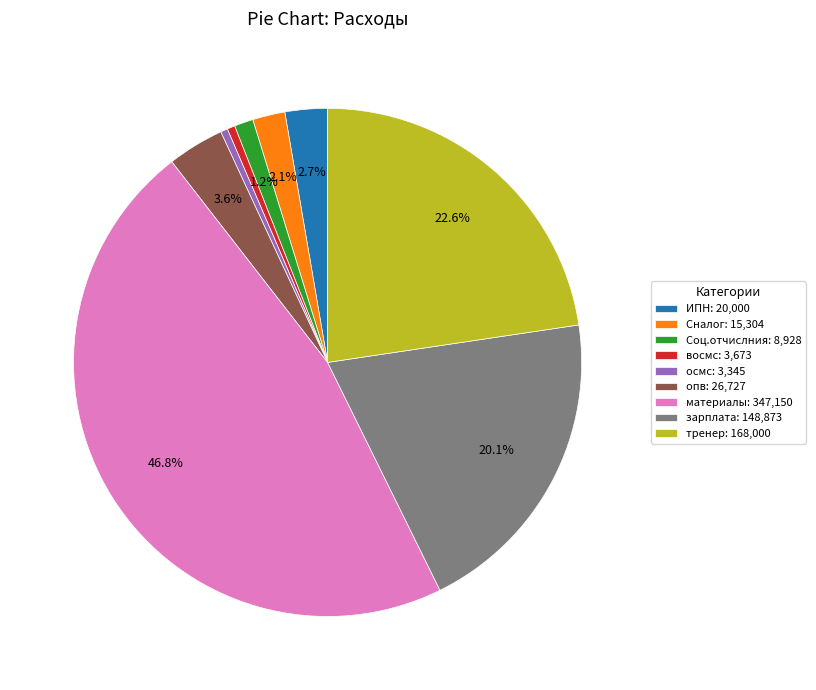

To the nearest percent, what percentage of the pie is зарплата?

20%